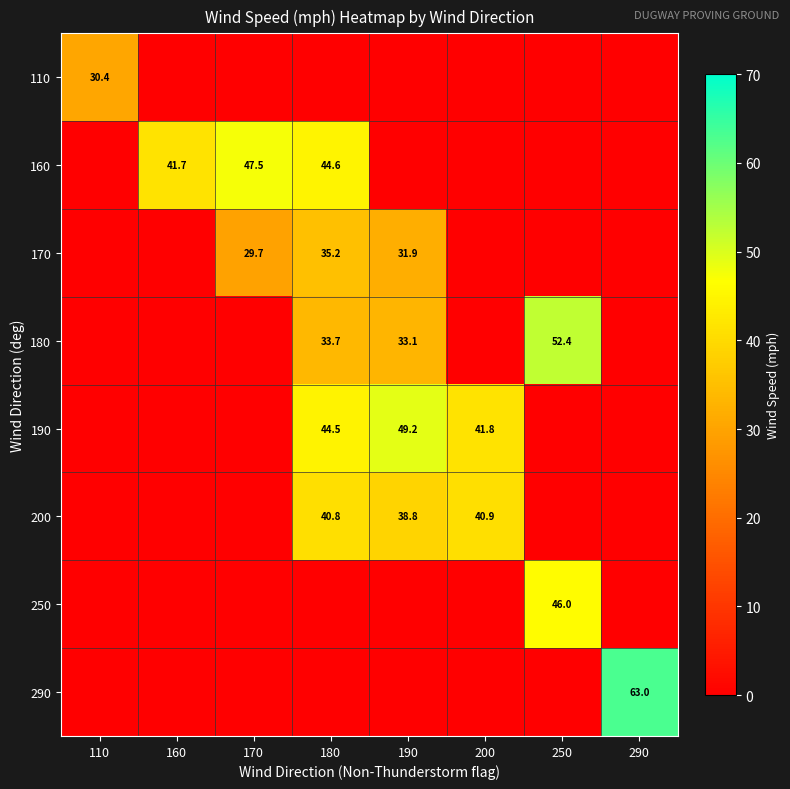

The value of 250 at 250 is 46.0. True or false?

True